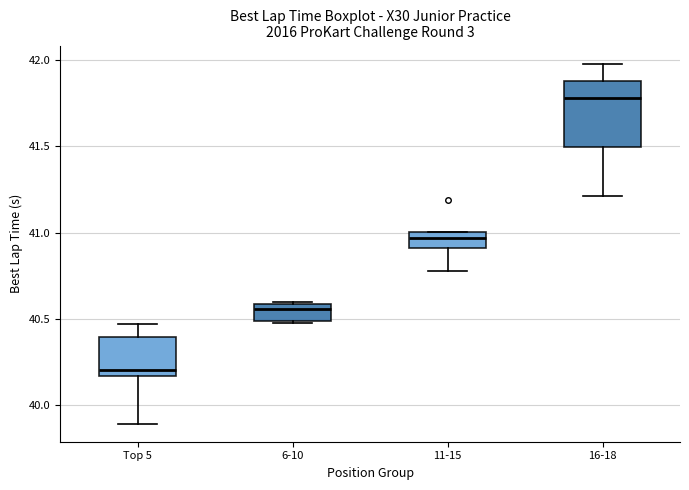

Reading left to right, transcribe this box plot: for each box, give where its median line is, the range the box spans, and where its two whiskers end, as read against the y-axis. The values are not printed on the chart, so give them approximately, as read against the axis.

Top 5: median 40.20, box 40.15 to 40.40, whiskers 39.90 to 40.45
6-10: median 40.55, box 40.50 to 40.60, whiskers 40.45 to 40.60
11-15: median 40.95, box 40.90 to 41.00, whiskers 40.80 to 41.00
16-18: median 41.80, box 41.50 to 41.90, whiskers 41.20 to 42.00